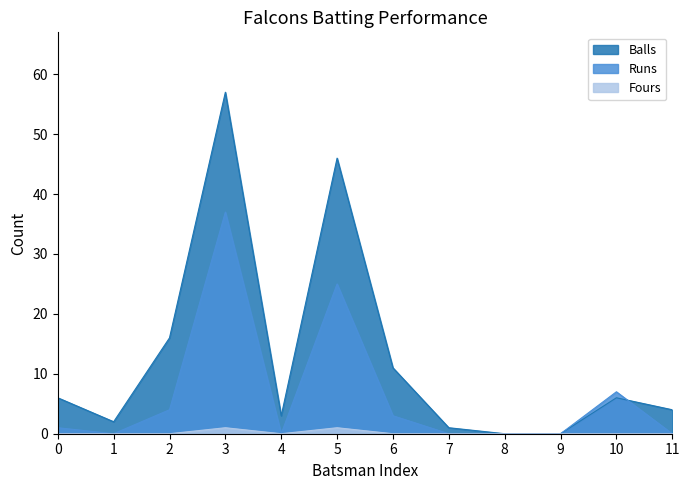

At how many categories does at least one series exceed 30?

2